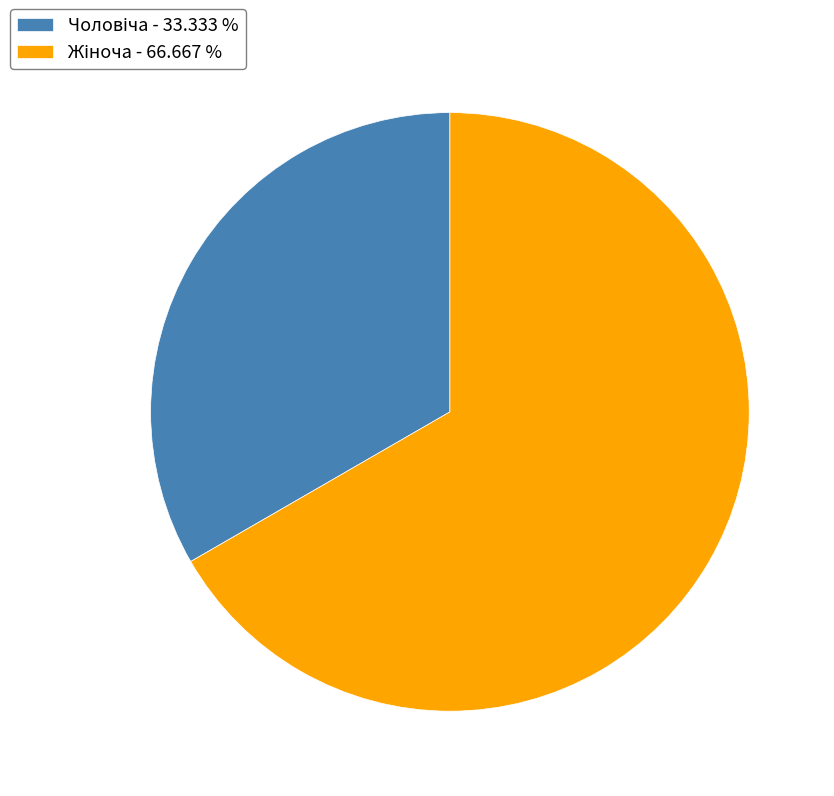

Does any single category account for the majority?

Yes